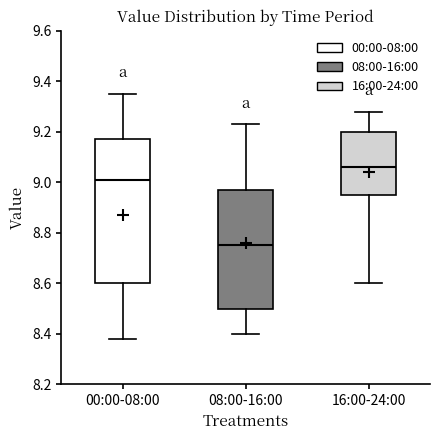

Comparing the boxes themselves (not the whiskers), which one is the tallest?

00:00-08:00